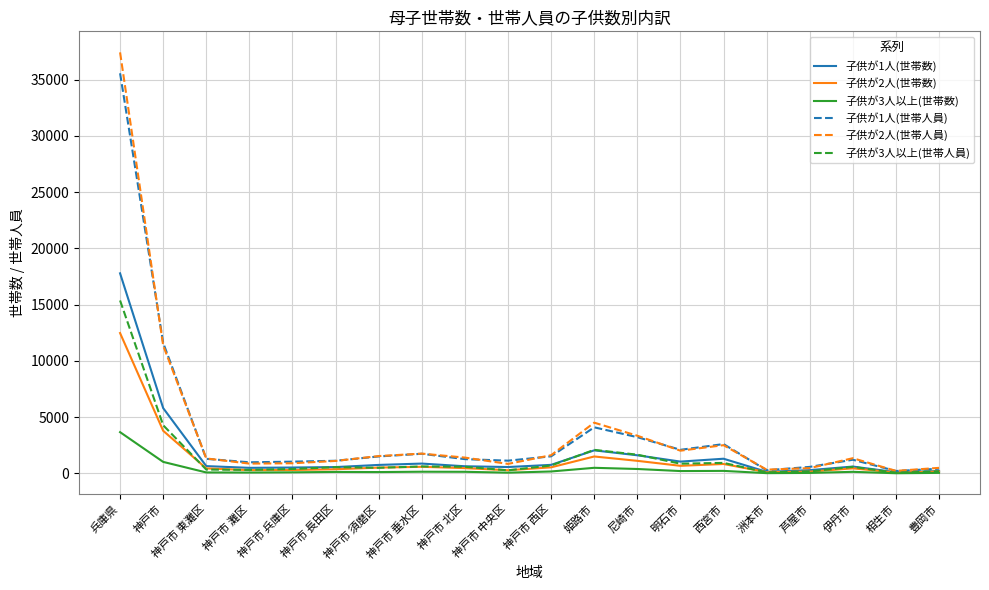

Is this an area chart (filled region under the line)?

No